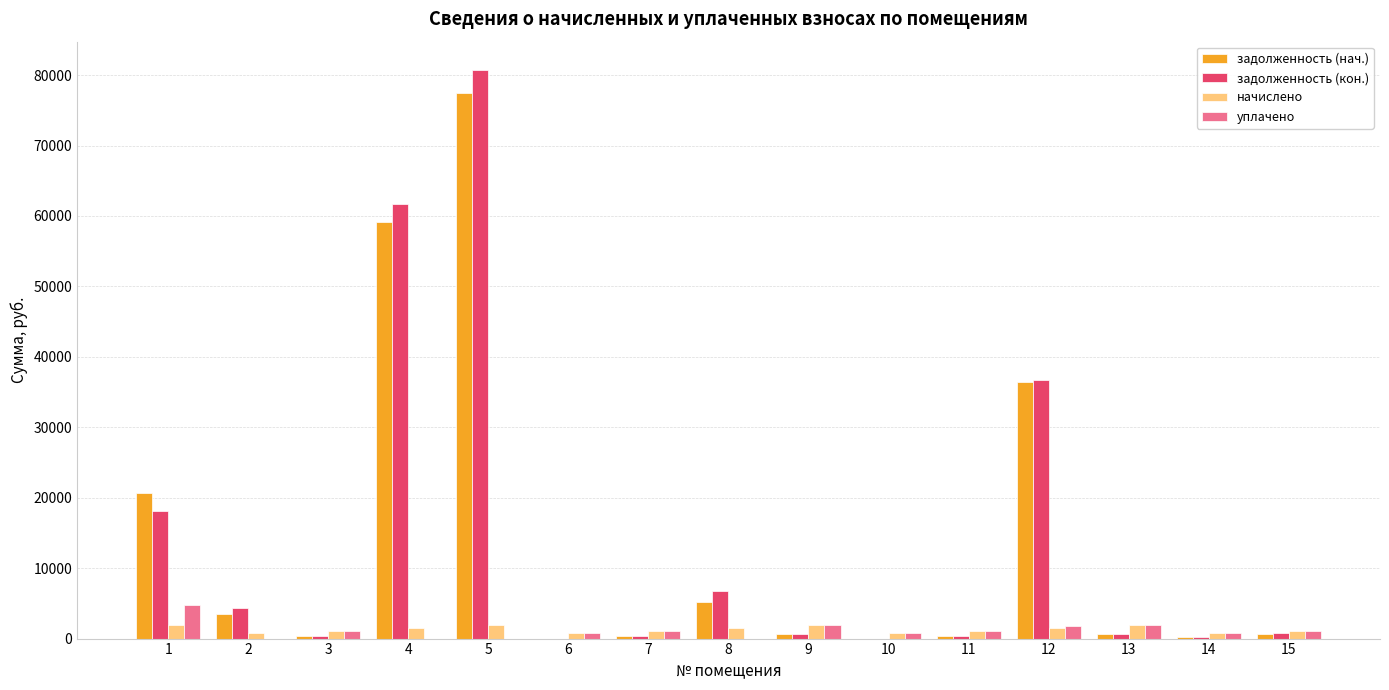

The value of уплачено at 14 is 753.8. True or false?

True